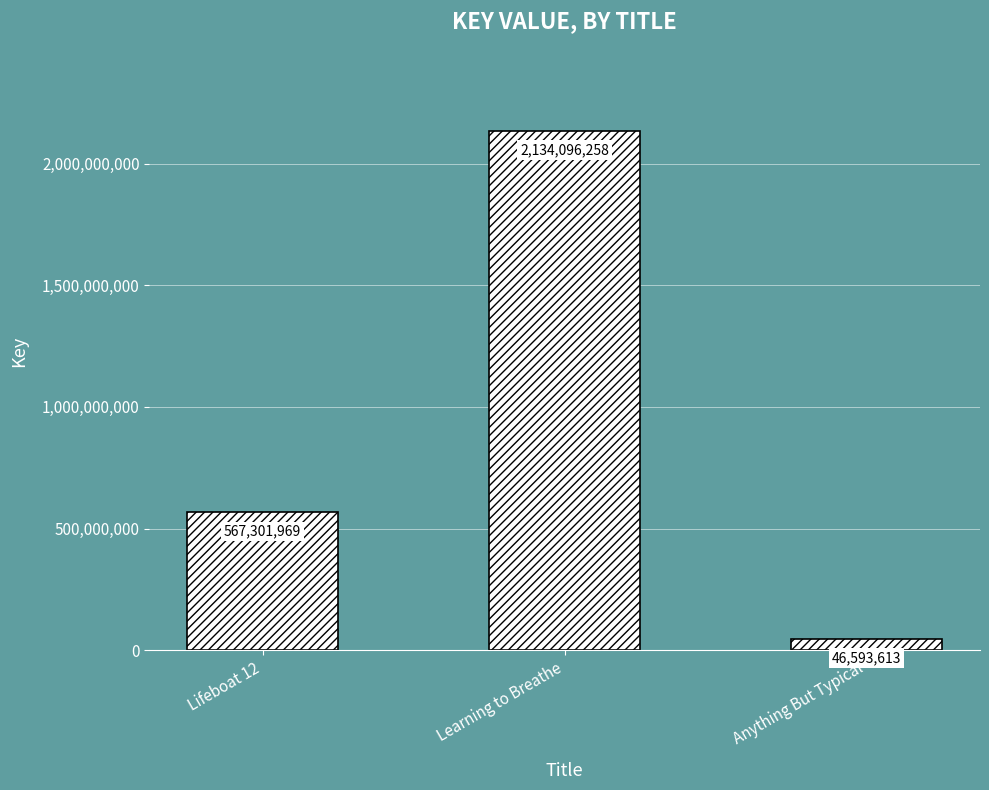

Reading left to right, what are all the values shown in this chart?

Lifeboat 12=567301969	Learning to Breathe=2134096258	Anything But Typical=46593613